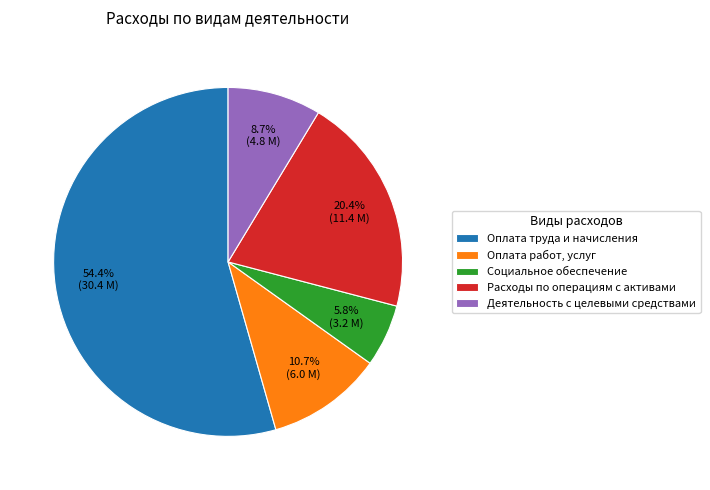

What is the ratio of the value at Оплата труда и начисления to the value at Оплата работ, услуг?

5.1